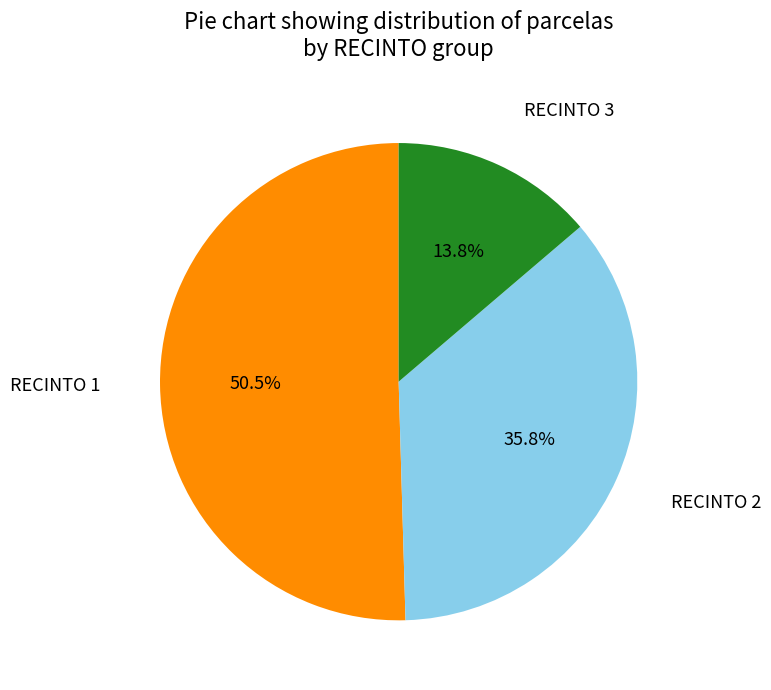

Is there a majority slice in this chart?

Yes